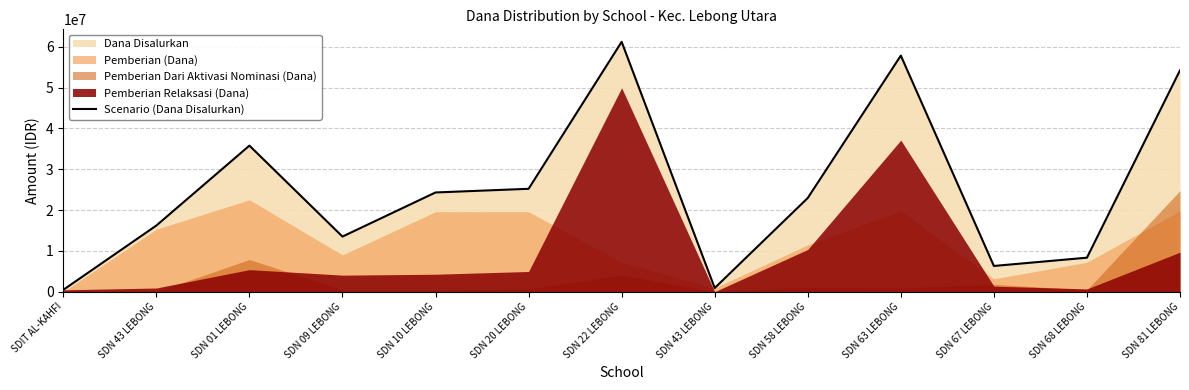

What is the approximate value at SDN 67 LEBONG?

6300000